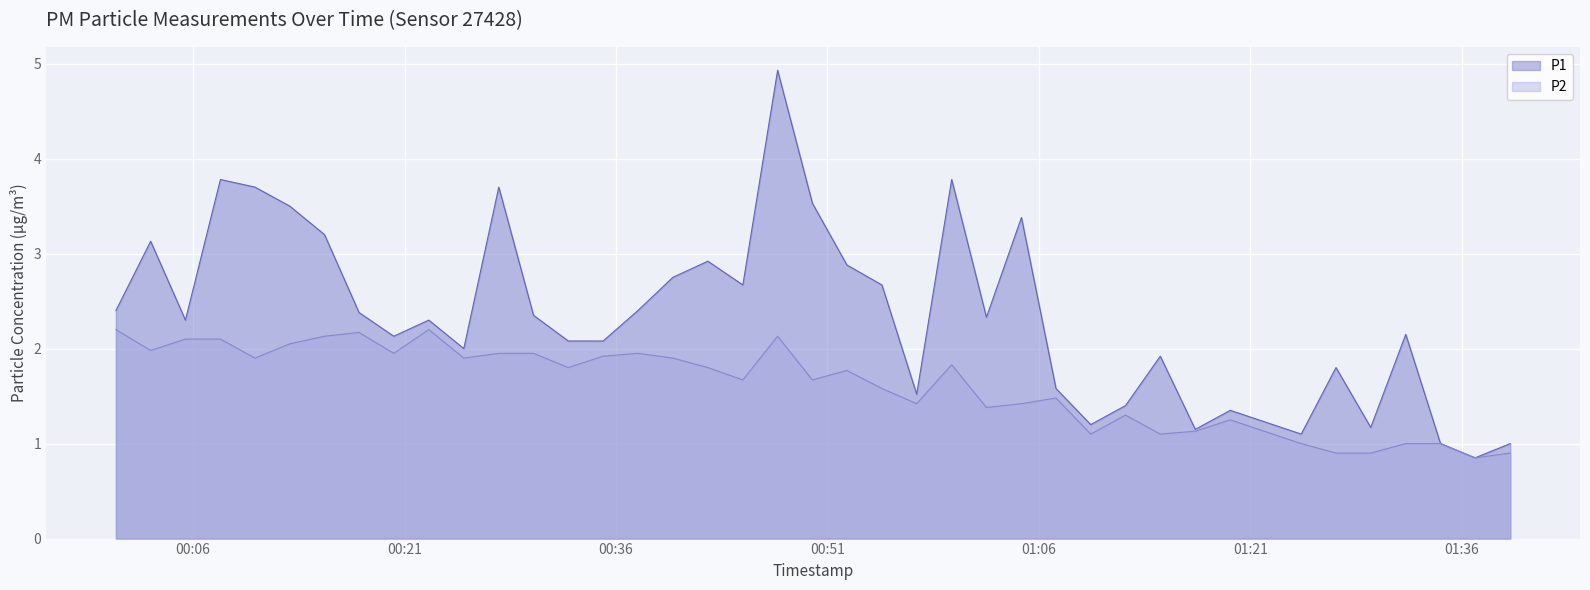

Reading right to left, extract all data points from this chart.

P1: 2023-04-24T01:39:27=1.0	2023-04-24T01:36:57=0.8	2023-04-24T01:34:30=1.0	2023-04-24T01:32:02=2.1	2023-04-24T01:29:33=1.2	2023-04-24T01:27:05=1.8	2023-04-24T01:24:37=1.1	2023-04-24T01:19:35=1.4	2023-04-24T01:17:06=1.1	2023-04-24T01:14:37=1.9	2023-04-24T01:12:09=1.4	2023-04-24T01:09:41=1.2	2023-04-24T01:07:13=1.6	2023-04-24T01:04:46=3.4	2023-04-24T01:02:17=2.3	2023-04-24T00:59:49=3.8	2023-04-24T00:57:20=1.5	2023-04-24T00:54:52=2.7	2023-04-24T00:52:23=2.9	2023-04-24T00:49:56=3.5	2023-04-24T00:47:28=4.9	2023-04-24T00:45:00=2.7	2023-04-24T00:42:31=2.9	2023-04-24T00:40:02=2.8	2023-04-24T00:37:33=2.4	2023-04-24T00:35:05=2.1	2023-04-24T00:32:37=2.1	2023-04-24T00:30:09=2.4	2023-04-24T00:27:41=3.7	2023-04-24T00:25:12=2.0	2023-04-24T00:22:43=2.3	2023-04-24T00:20:14=2.1	2023-04-24T00:17:46=2.4	2023-04-24T00:15:19=3.2	2023-04-24T00:12:51=3.5	2023-04-24T00:10:23=3.7	2023-04-24T00:07:56=3.8	2023-04-24T00:05:27=2.3	2023-04-24T00:02:59=3.1	2023-04-24T00:00:31=2.4
P2: 2023-04-24T01:39:27=0.9	2023-04-24T01:36:57=0.8	2023-04-24T01:34:30=1.0	2023-04-24T01:32:02=1.0	2023-04-24T01:29:33=0.9	2023-04-24T01:27:05=0.9	2023-04-24T01:24:37=1.0	2023-04-24T01:19:35=1.2	2023-04-24T01:17:06=1.1	2023-04-24T01:14:37=1.1	2023-04-24T01:12:09=1.3	2023-04-24T01:09:41=1.1	2023-04-24T01:07:13=1.5	2023-04-24T01:04:46=1.4	2023-04-24T01:02:17=1.4	2023-04-24T00:59:49=1.8	2023-04-24T00:57:20=1.4	2023-04-24T00:54:52=1.6	2023-04-24T00:52:23=1.8	2023-04-24T00:49:56=1.7	2023-04-24T00:47:28=2.1	2023-04-24T00:45:00=1.7	2023-04-24T00:42:31=1.8	2023-04-24T00:40:02=1.9	2023-04-24T00:37:33=1.9	2023-04-24T00:35:05=1.9	2023-04-24T00:32:37=1.8	2023-04-24T00:30:09=1.9	2023-04-24T00:27:41=1.9	2023-04-24T00:25:12=1.9	2023-04-24T00:22:43=2.2	2023-04-24T00:20:14=1.9	2023-04-24T00:17:46=2.2	2023-04-24T00:15:19=2.1	2023-04-24T00:12:51=2.0	2023-04-24T00:10:23=1.9	2023-04-24T00:07:56=2.1	2023-04-24T00:05:27=2.1	2023-04-24T00:02:59=2.0	2023-04-24T00:00:31=2.2